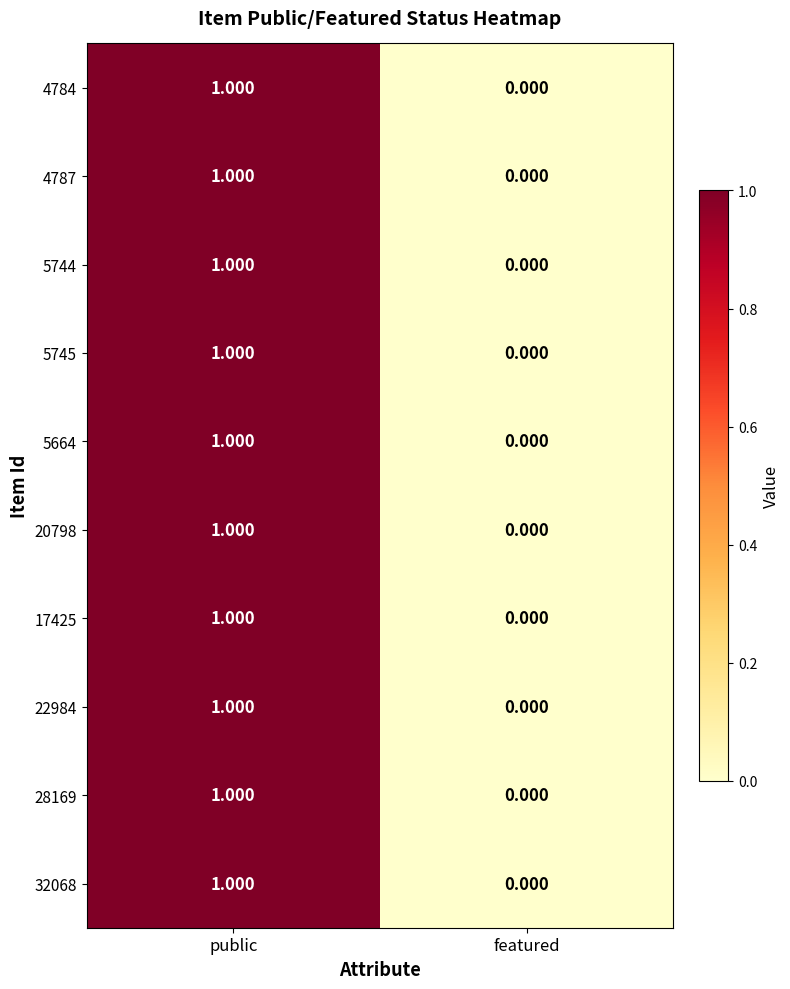

How many values in 5744 are above zero?

1